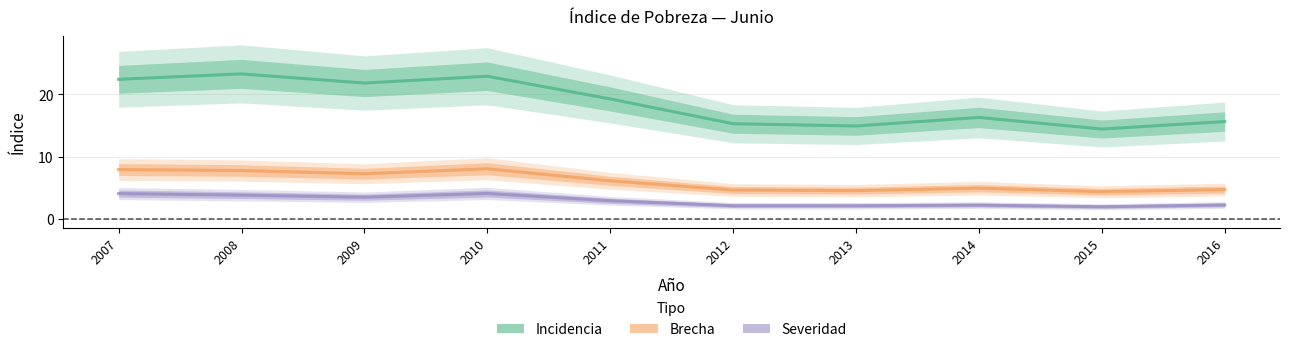

Reading right to left, transcribe all the data shown in this chart.

Incidencia: 15.6	14.4	16.3	14.9	15.3	19.3	22.9	21.8	23.3	22.4
Brecha: 4.7	4.4	4.9	4.5	4.7	6.1	8.1	7.3	7.8	7.9
Severidad: 2.2	2.0	2.2	2.1	2.1	2.9	4.1	3.5	3.8	4.1